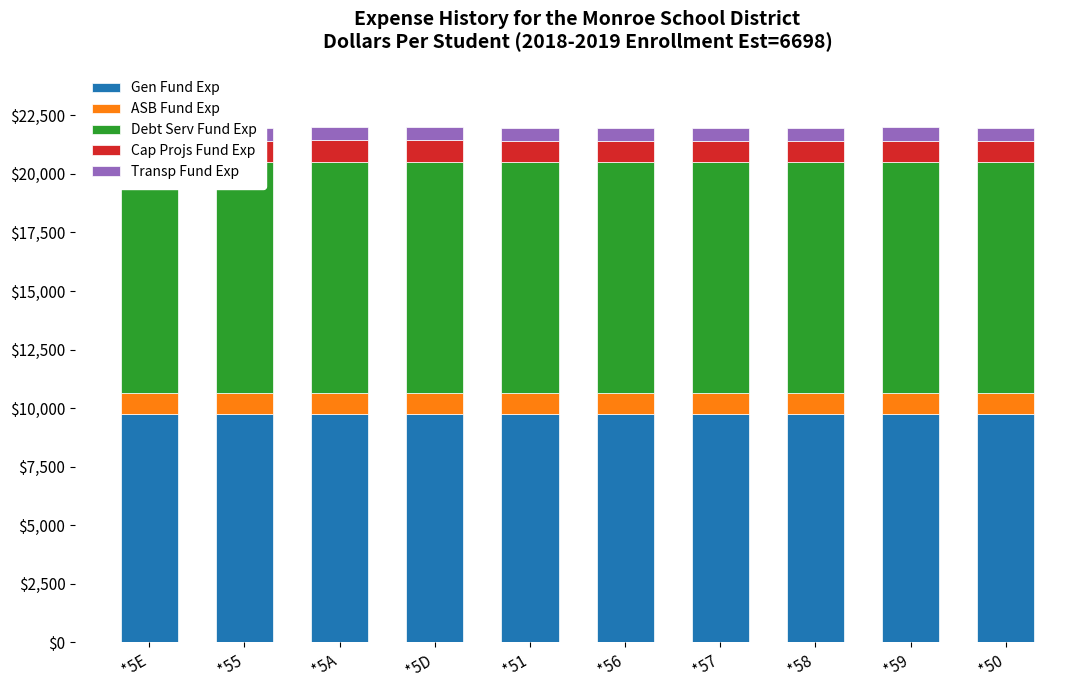

What is the label of the 2nd bar from the left?

*55